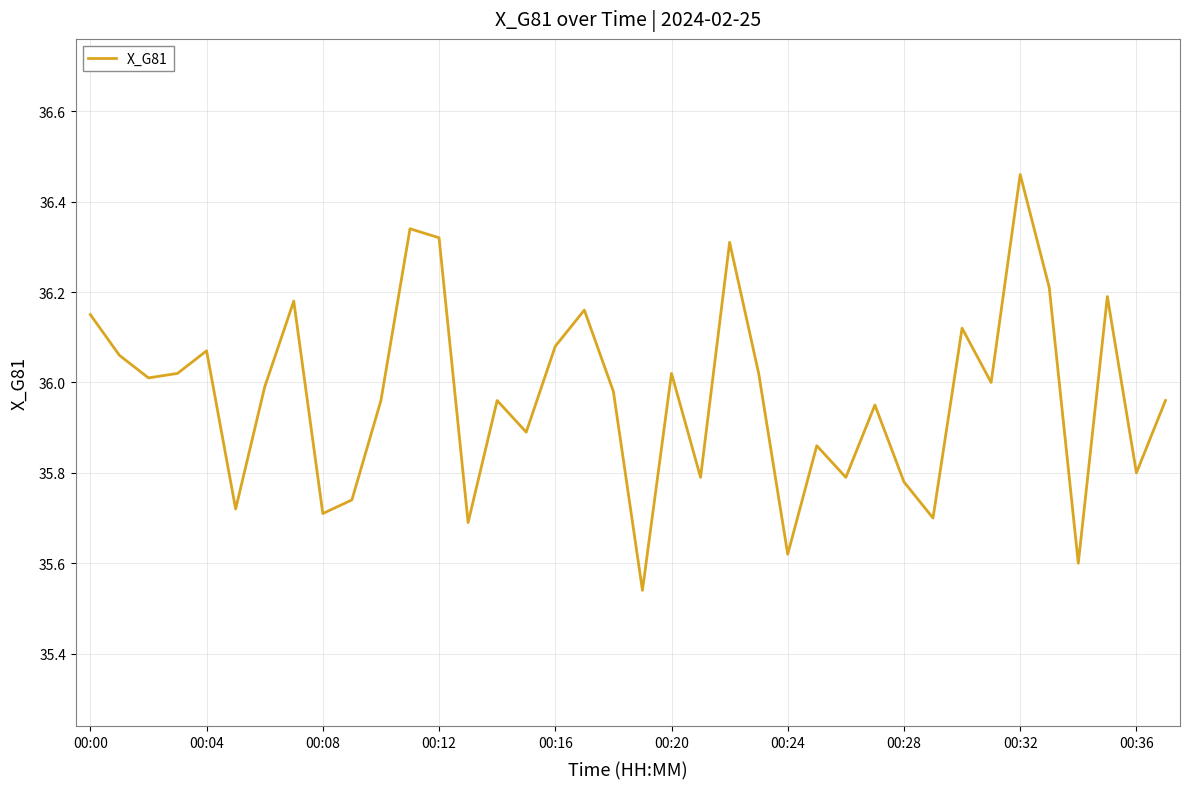

What is the difference between the maximum and minimum values?

0.9